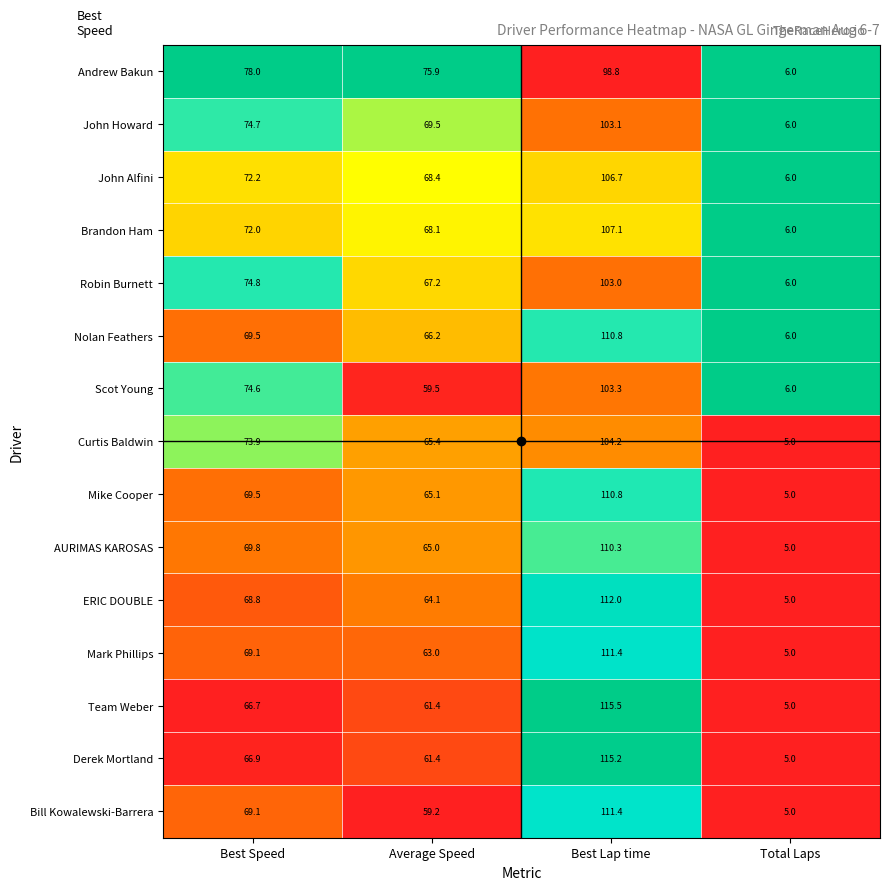

Read the Andrew Bakun value at Average Speed.

75.9